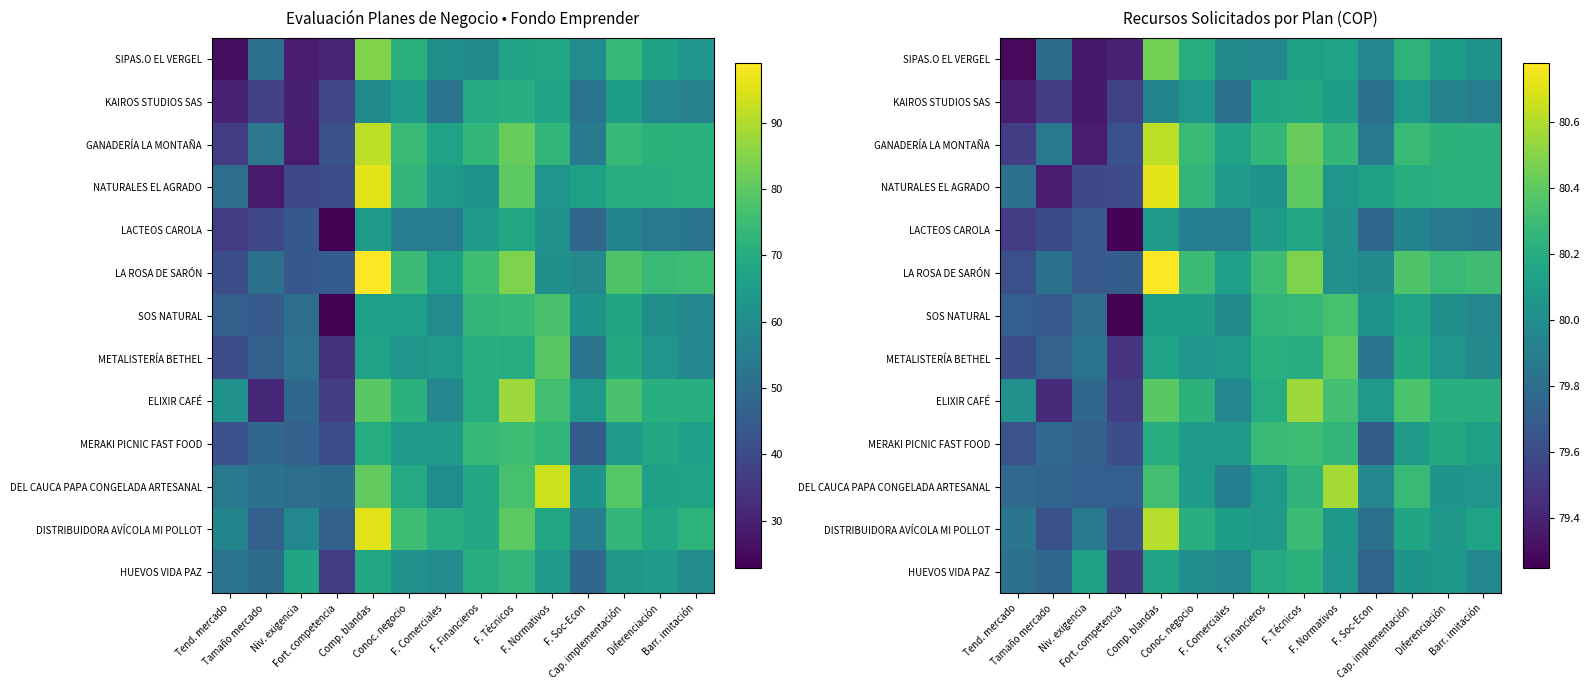

Which has a higher value, F. Técnicos or F. Financieros?

F. Técnicos